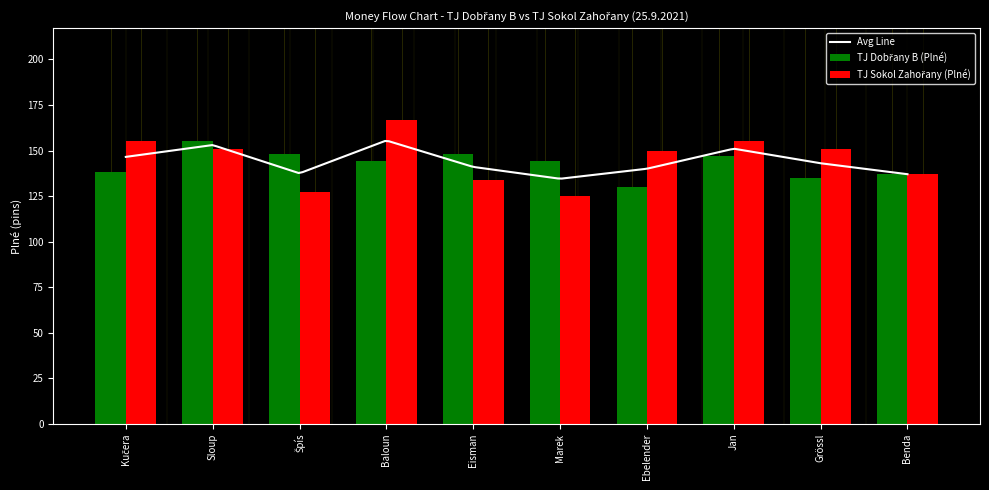

Does the chart contain any negative values?

No